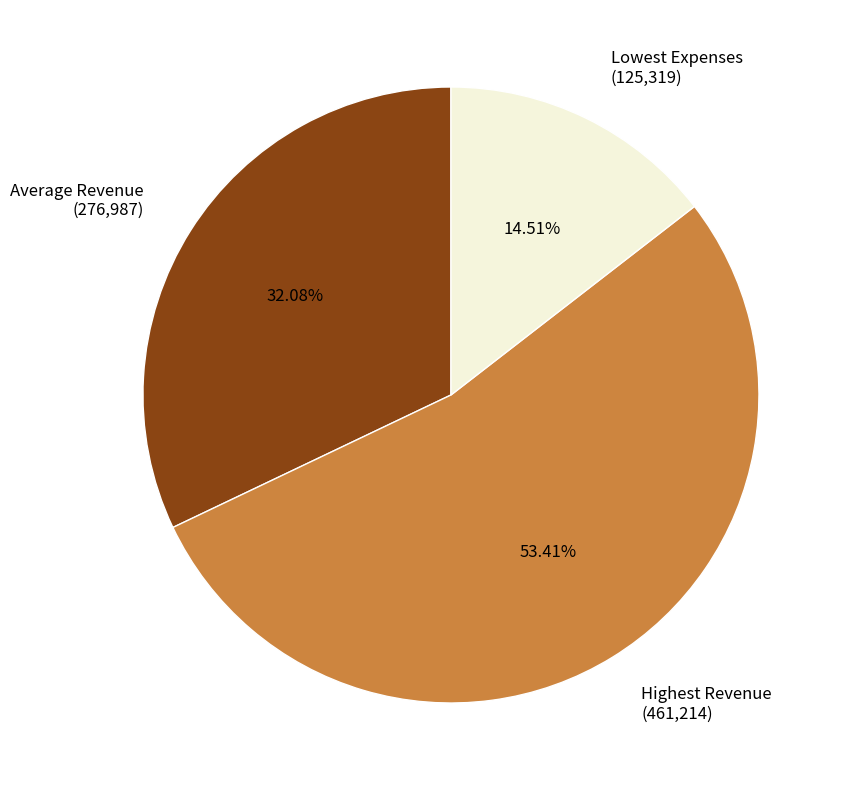

To the nearest percent, what is the average slice percentage?

33%